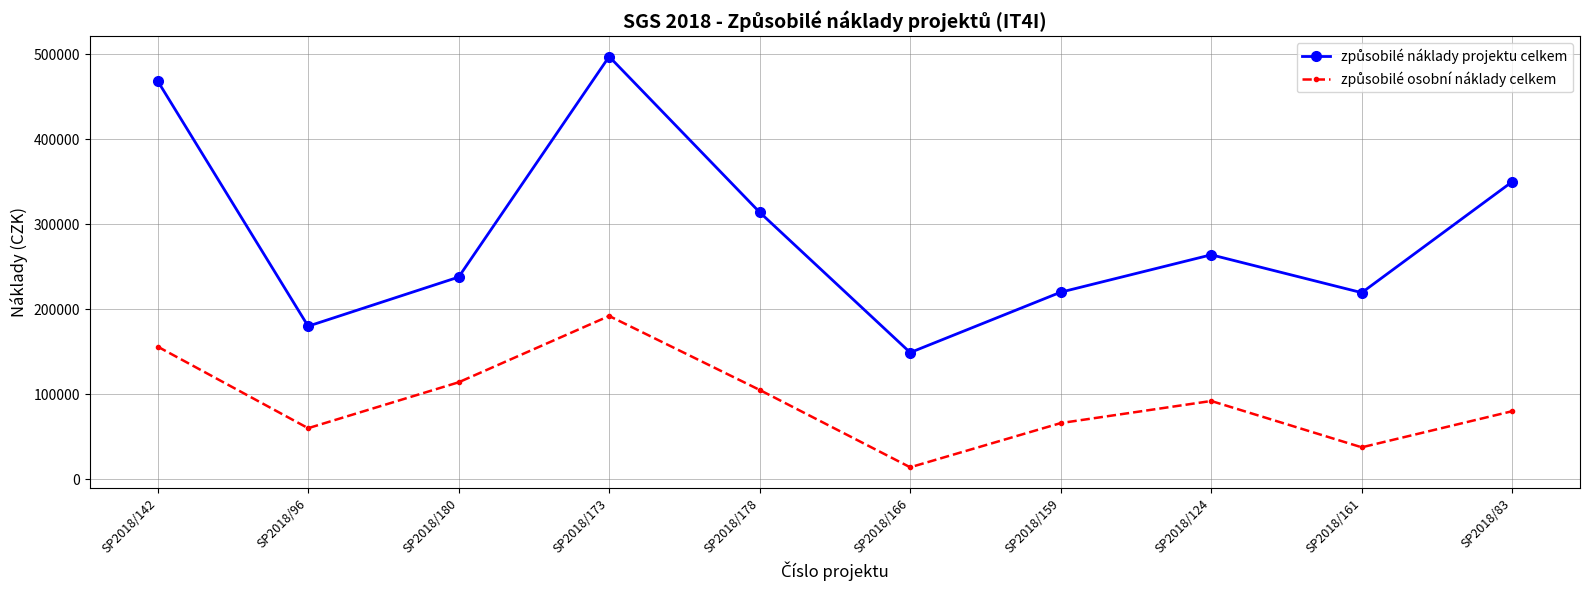

At which category is the sum across all series the highest?

SP2018/173